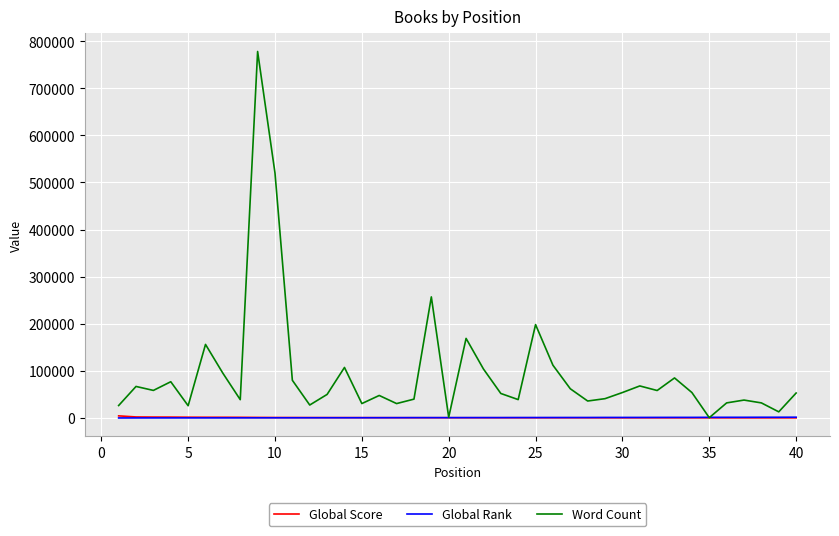

Which series has the largest total across all categories?

Word Count